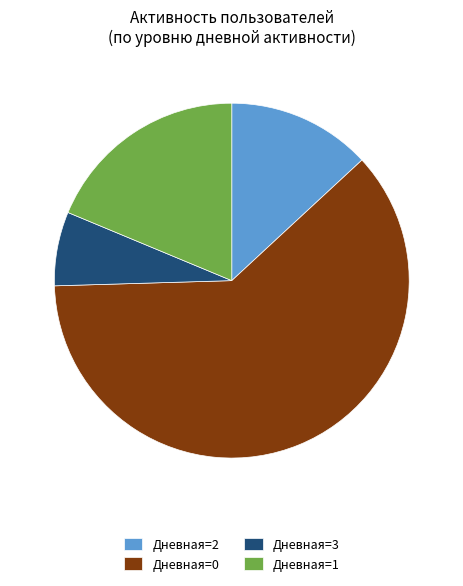

Approximately how many times larger is the value at Дневная=2 compared to Дневная=3?

1.9